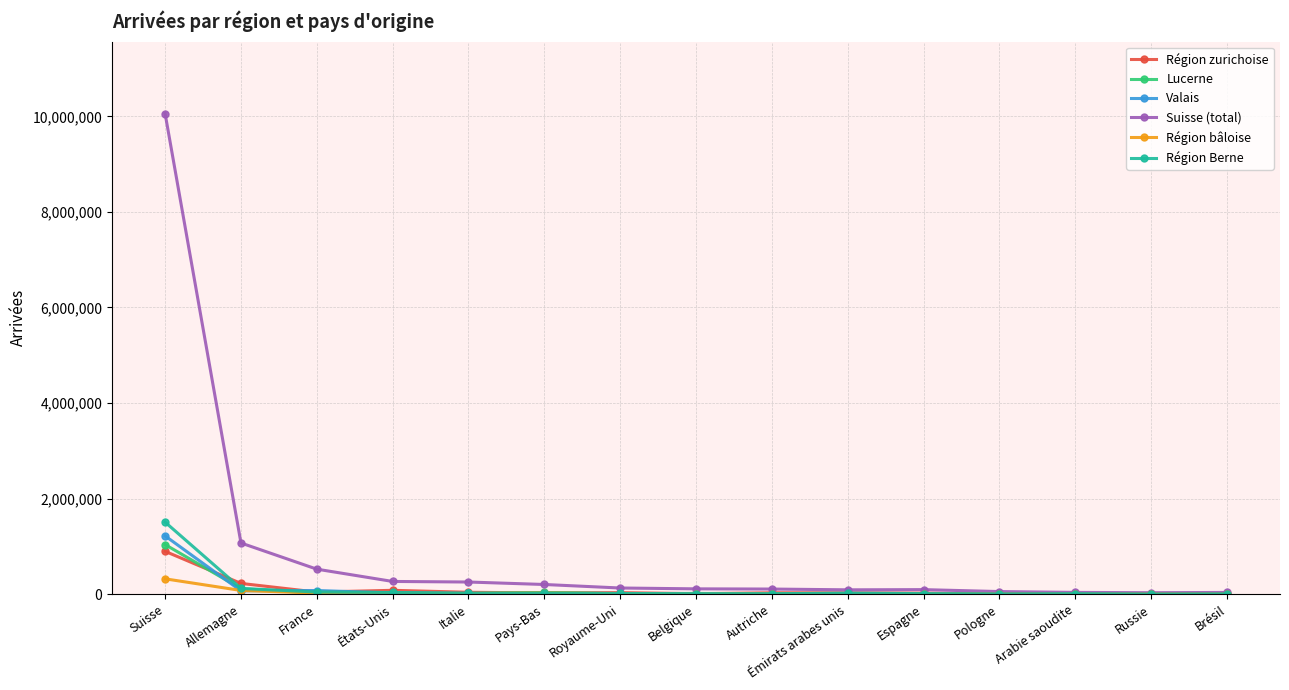

What is the approximate value of Valais at Belgique, to the nearest 10?

13840